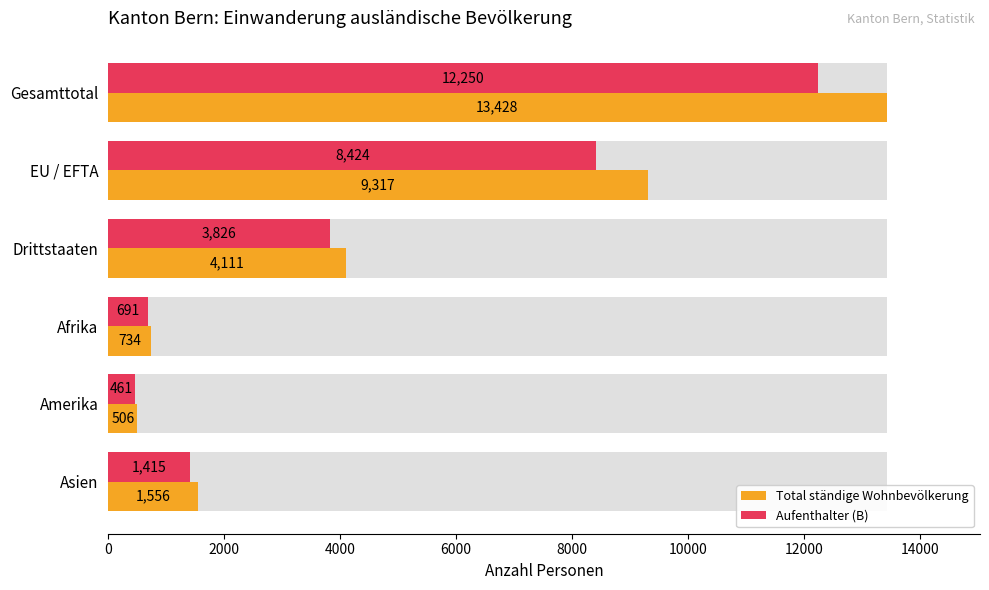

Does the chart contain stacked bars?

No